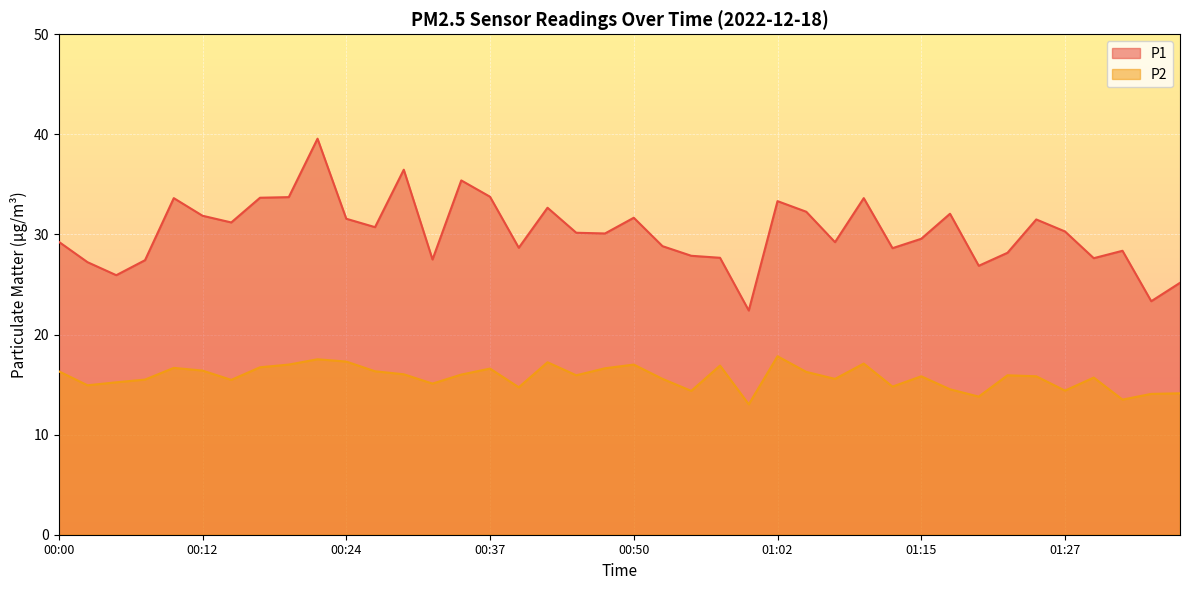

What is the difference between the maximum and minimum values in the P1 series?

17.2